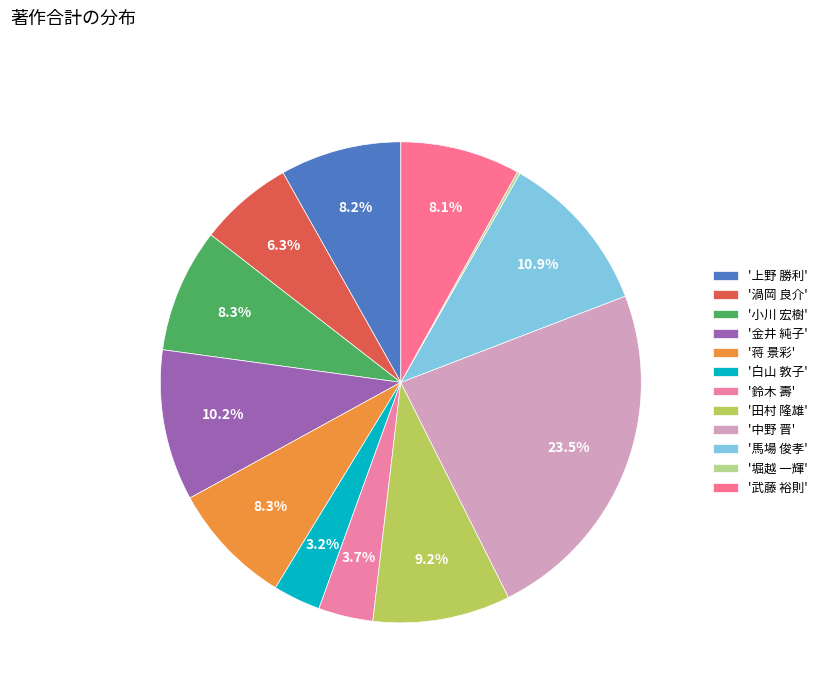

Count the number of slices in the pie.

12